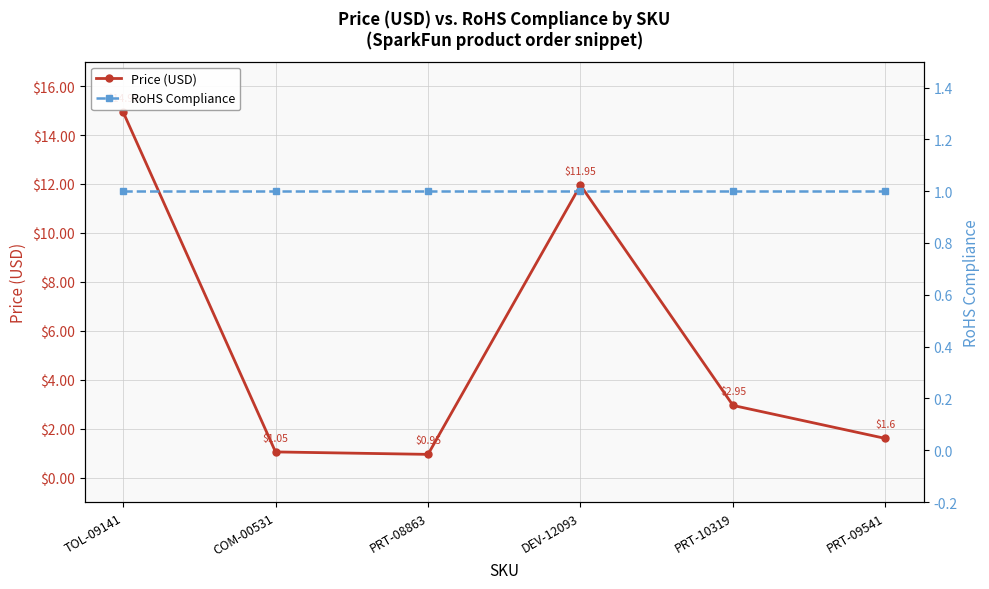

How many lines are shown in the chart?

2